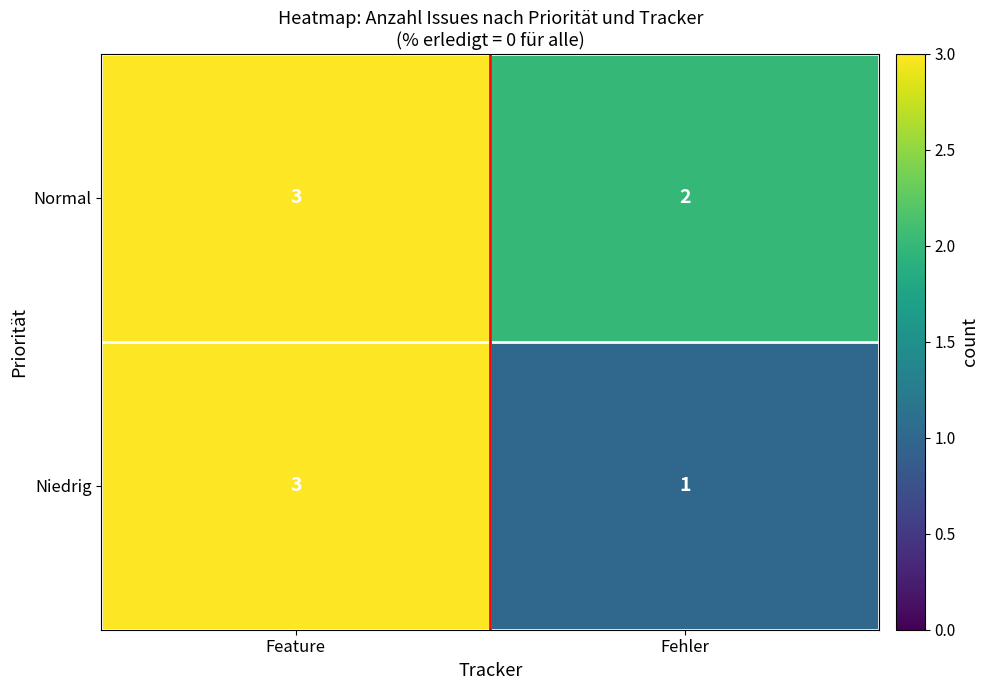

What is the sum of all Normal values?

5